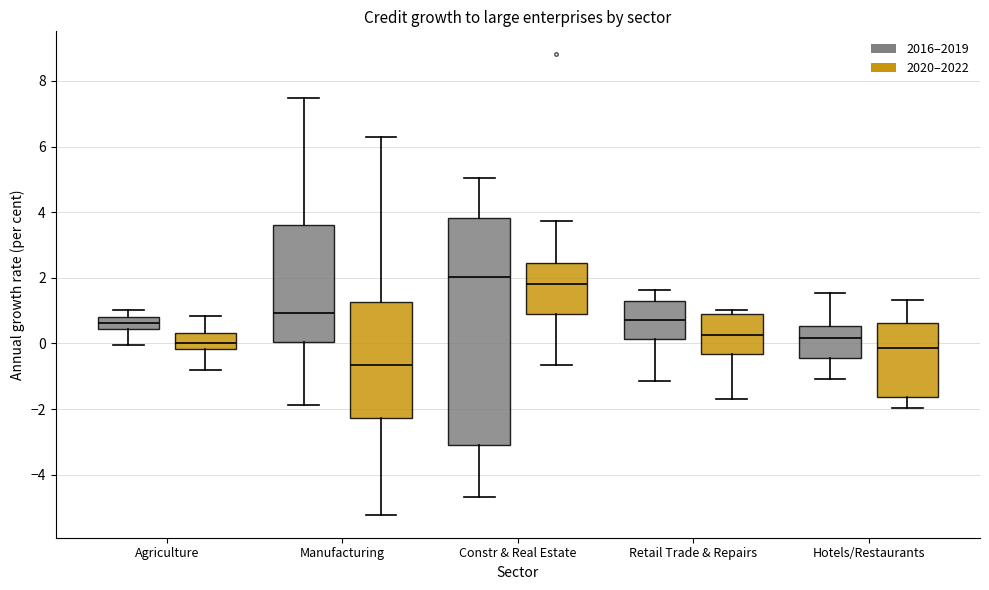

Reading left to right, transcribe this box plot: for each box, give where its median line is, the range the box spans, and where its two whiskers end, as read against the y-axis. The values are not printed on the chart, so give them approximately, as read against the axis.

Agriculture (2016–2019): median 0.6, box 0.4 to 0.8, whiskers 0.0 to 1.0
Agriculture (2020–2022): median 0.0, box -0.2 to 0.4, whiskers -0.8 to 0.8
Manufacturing (2016–2019): median 1.0, box 0.0 to 3.6, whiskers -1.8 to 7.4
Manufacturing (2020–2022): median -0.6, box -2.2 to 1.2, whiskers -5.2 to 6.4
Constr & Real Estate (2016–2019): median 2.0, box -3.0 to 3.8, whiskers -4.6 to 5.0
Constr & Real Estate (2020–2022): median 1.8, box 1.0 to 2.4, whiskers -0.6 to 3.8
Retail Trade & Repairs (2016–2019): median 0.8, box 0.2 to 1.2, whiskers -1.2 to 1.6
Retail Trade & Repairs (2020–2022): median 0.2, box -0.4 to 0.8, whiskers -1.6 to 1.0
Hotels/Restaurants (2016–2019): median 0.2, box -0.4 to 0.6, whiskers -1.0 to 1.6
Hotels/Restaurants (2020–2022): median -0.2, box -1.6 to 0.6, whiskers -2.0 to 1.4